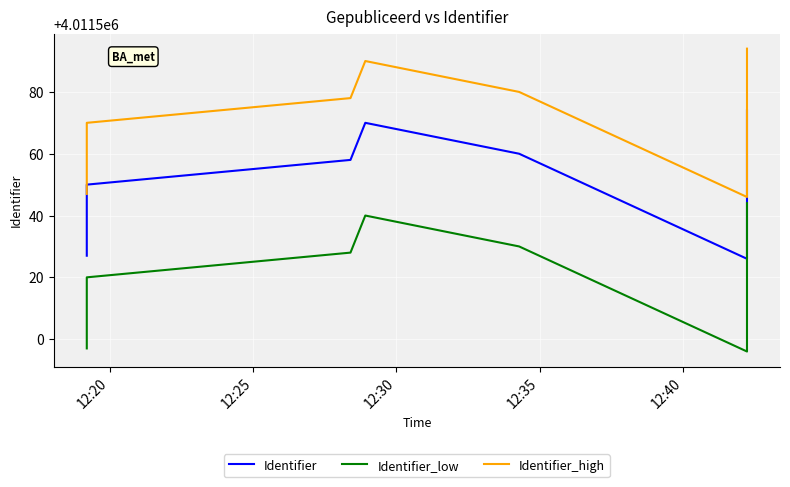

What are all the series names shown in the legend?

Identifier, Identifier_low, Identifier_high